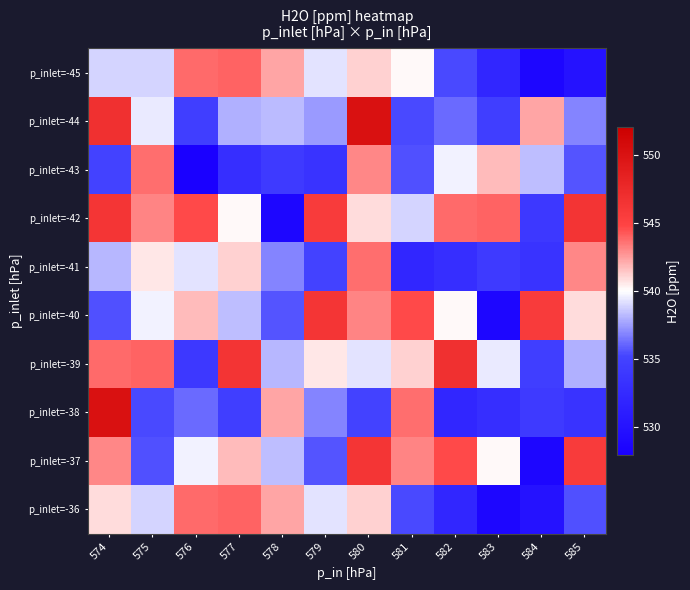

What is the difference between the highest and lowest values at 579?

12.8